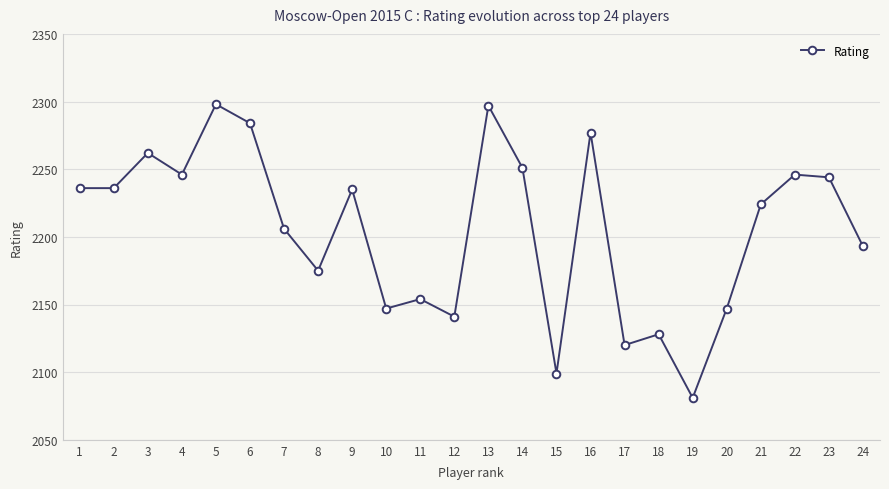

At which label is the value closest to 2189?

24